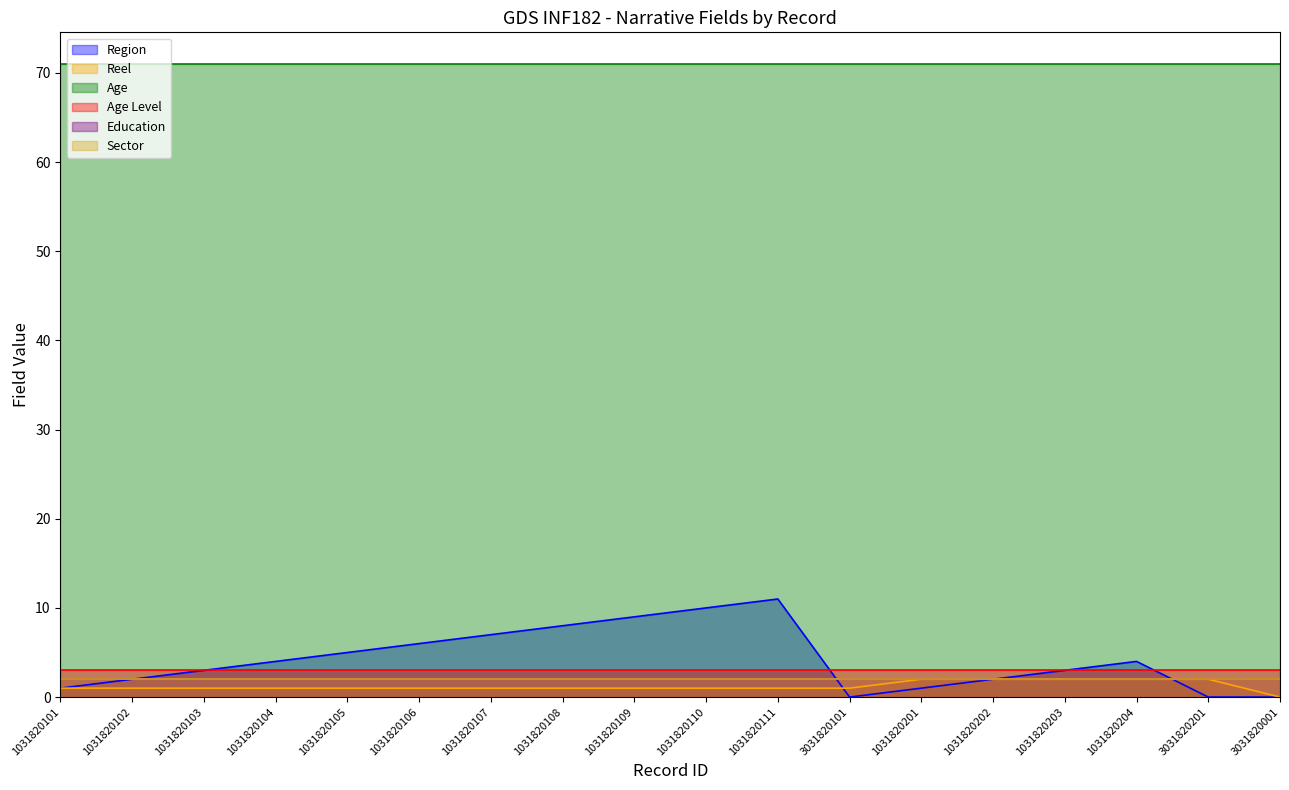

What is the spread (max minus min) of values at 1031820106?

70